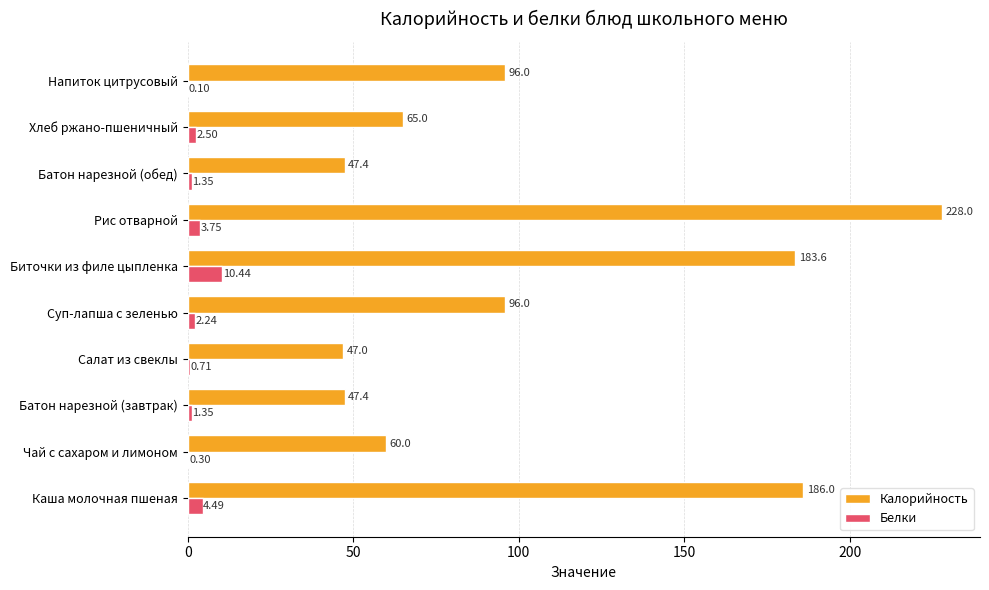

Which category has the highest value in the Калорийность series?

Рис отварной